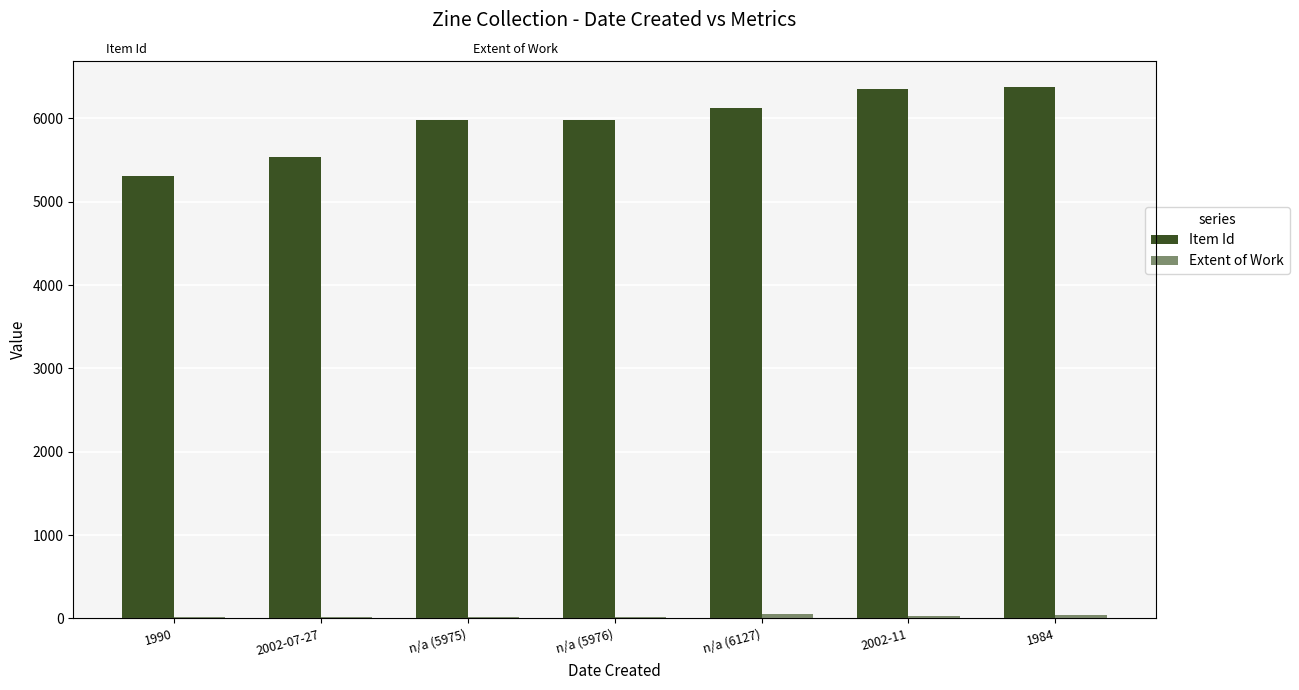

Count the number of categories in the chart.

7